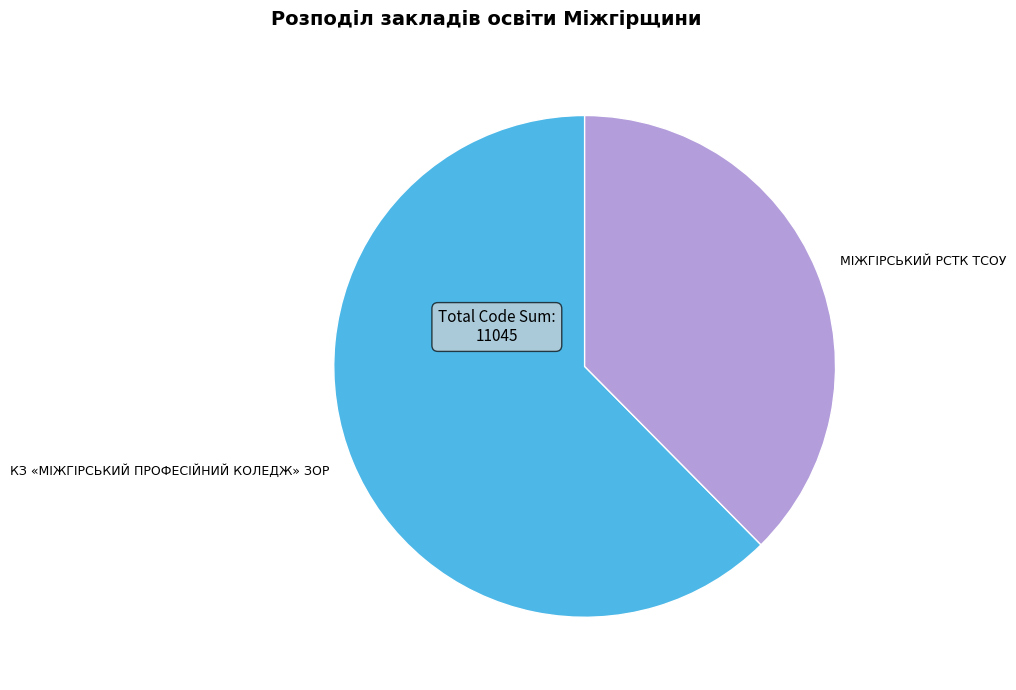

The КЗ «МІЖГІРСЬКИЙ ПРОФЕСІЙНИЙ КОЛЕДЖ» ЗОР slice represents 72% of the pie. True or false?

False